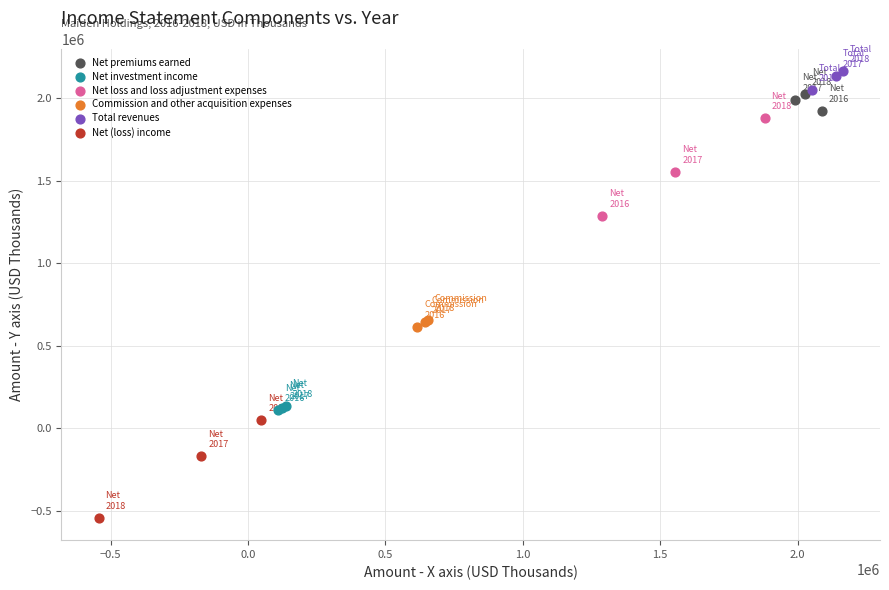

Which series contains the highest Y value?

Total revenues